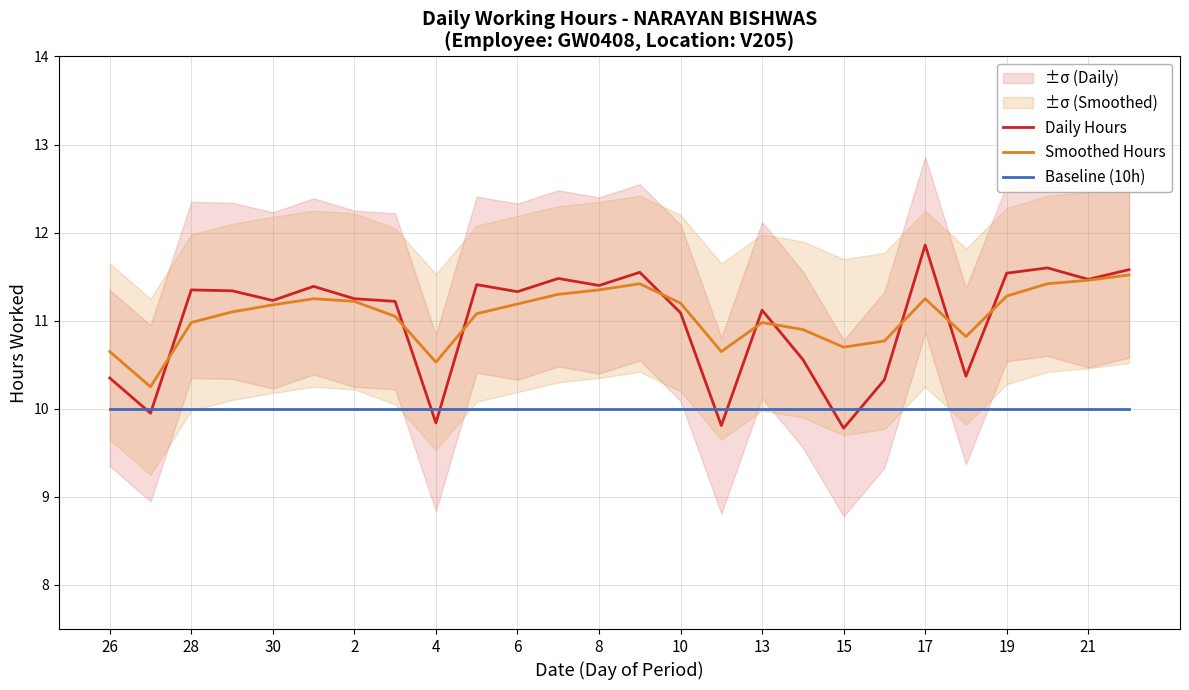

Is it true that Smoothed Hours equals 11.2 at 10?

True